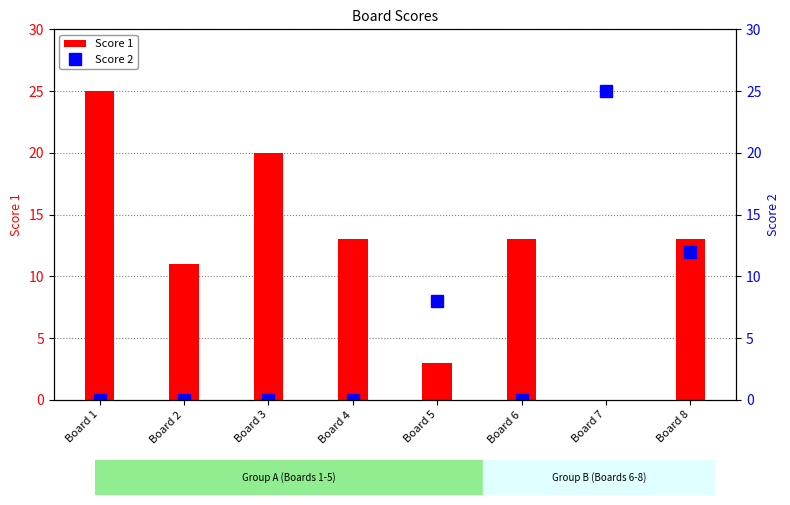

How many values in the Score 1 series are below 13?

3